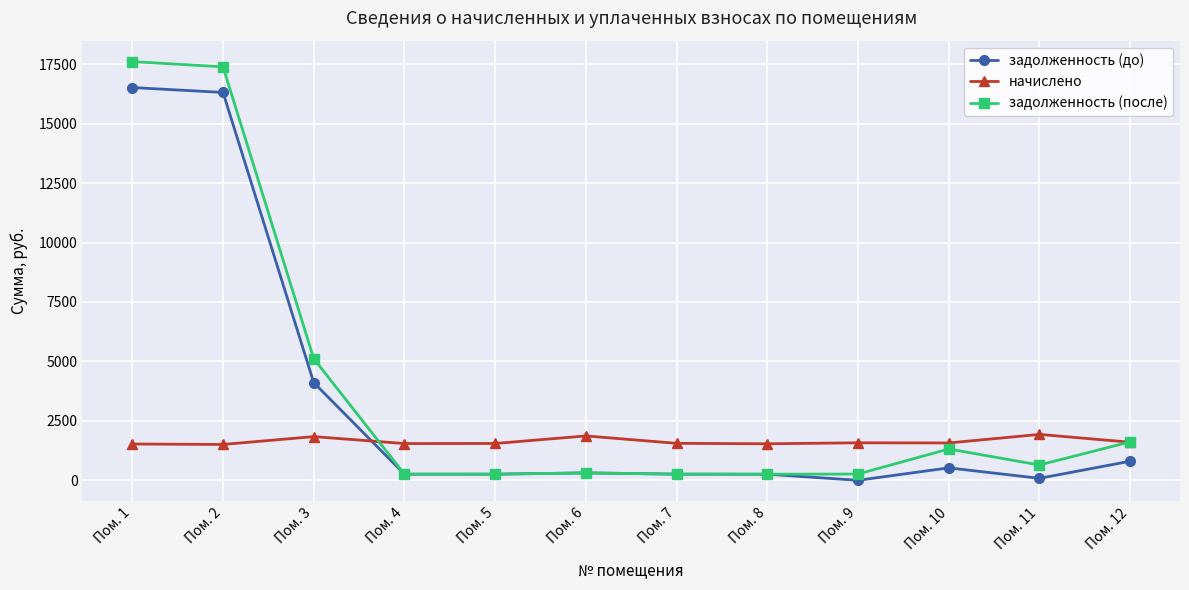

Where does the задолженность (до) series first go above 311?

Пом. 1